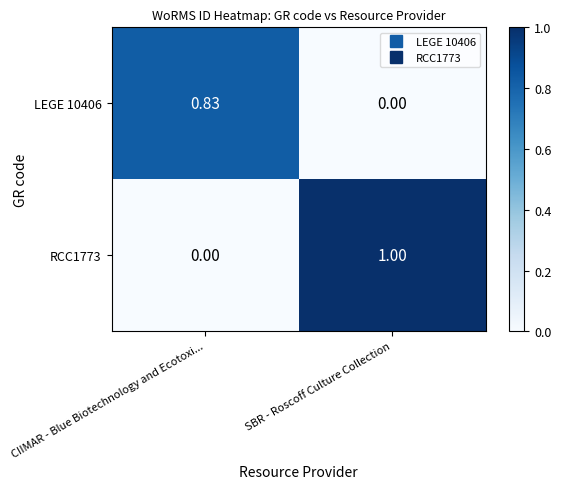

At which label does LEGE 10406 reach its minimum?

SBR - Roscoff Culture Collection